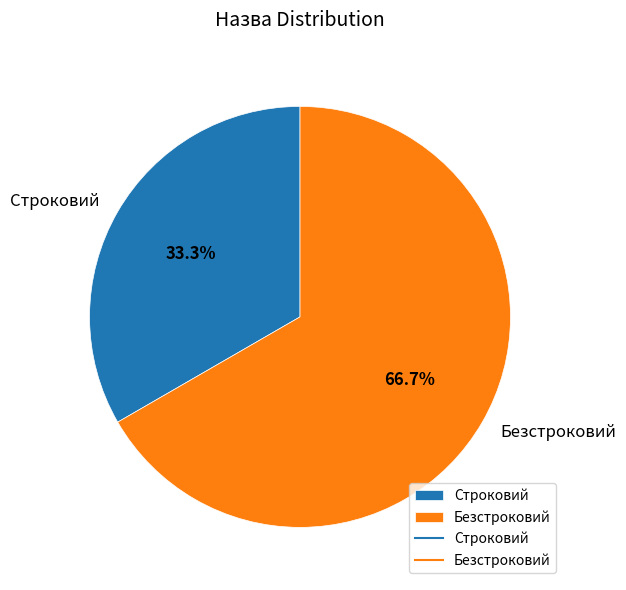

Which has a higher value, Строковий or Безстроковий?

Безстроковий